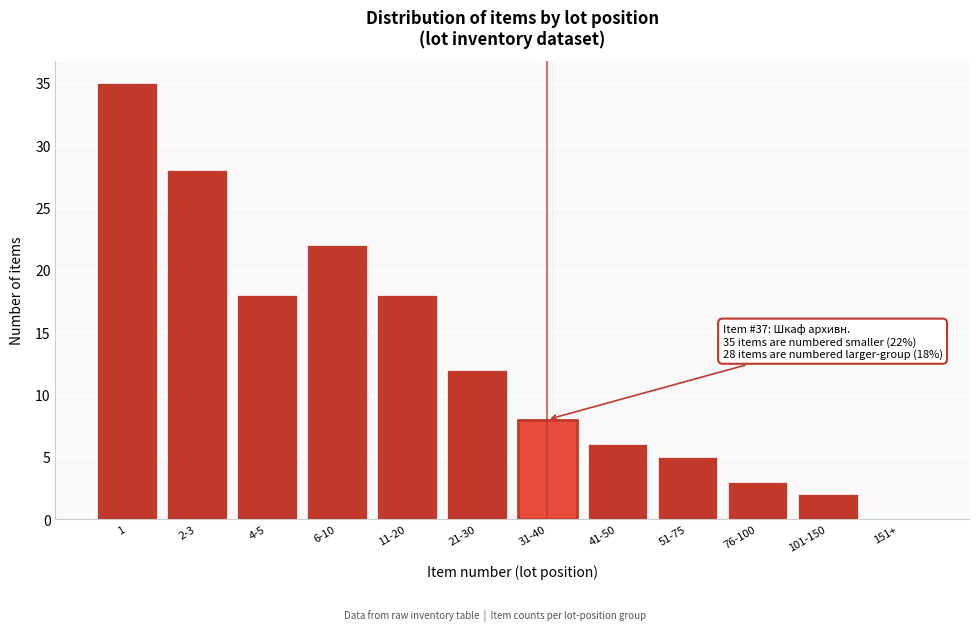

Reading left to right, extract all data points from this chart.

1=35	2-3=28	4-5=18	6-10=22	11-20=18	21-30=12	31-40=8	41-50=6	51-75=5	76-100=3	101-150=2	151+=0